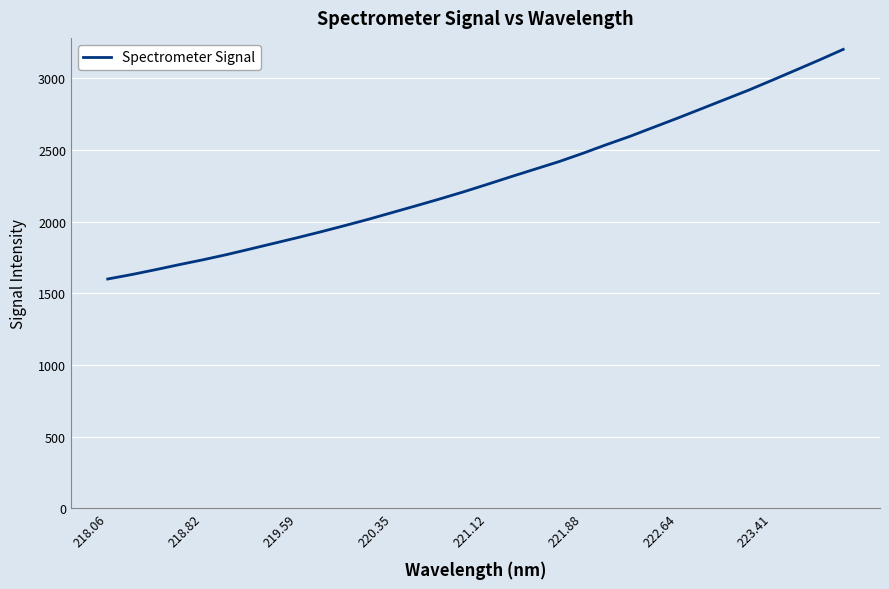

What is the difference between the maximum and minimum values?

1602.8